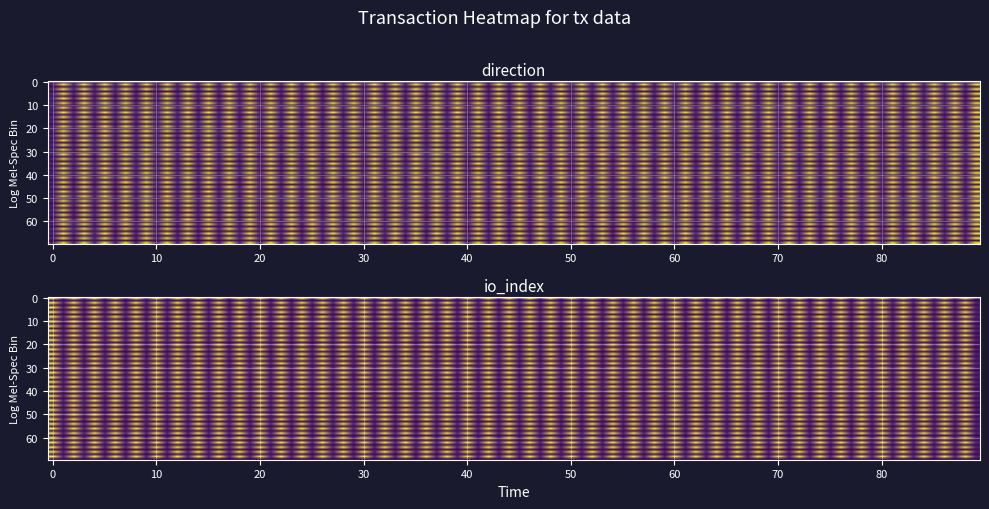

At how many categories does at least one series exceed 7?

1